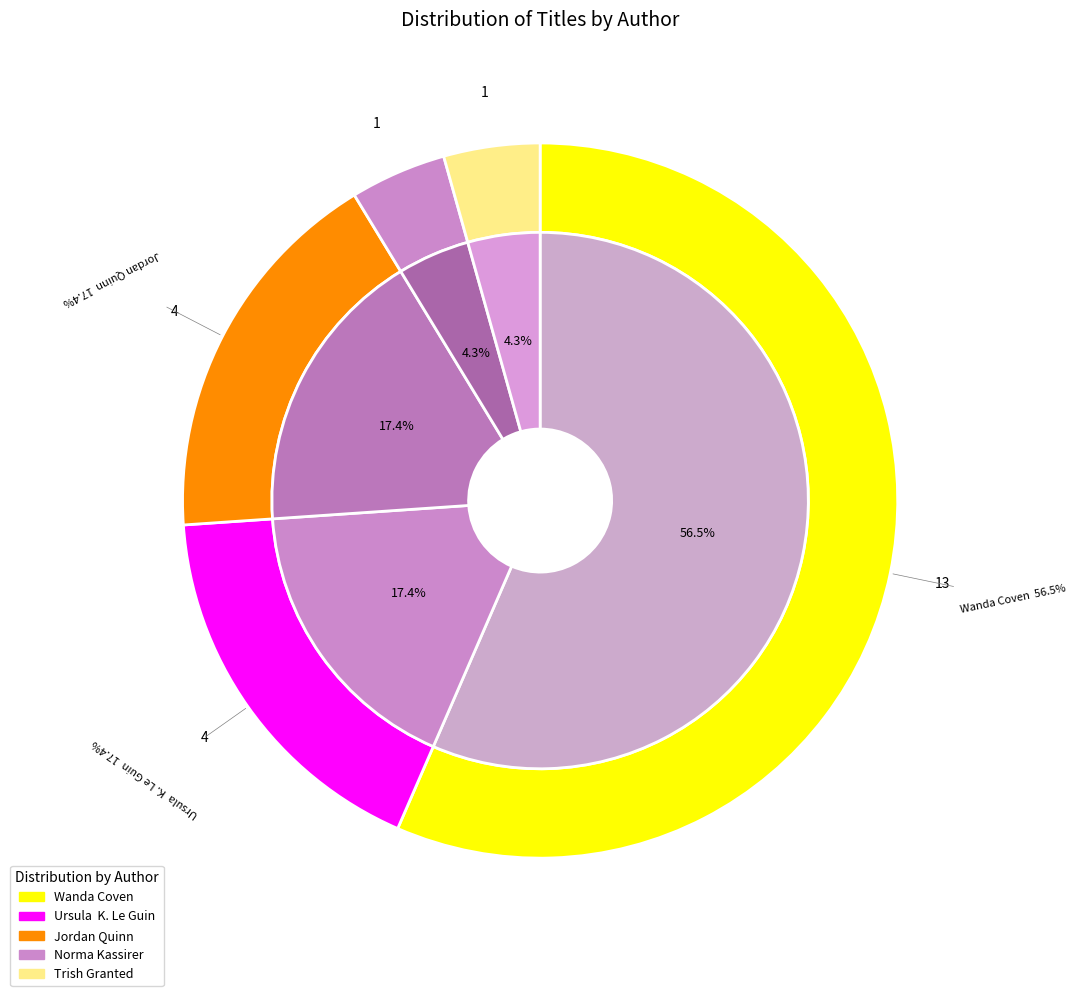

Is there any slice that represents more than half of the pie?

Yes